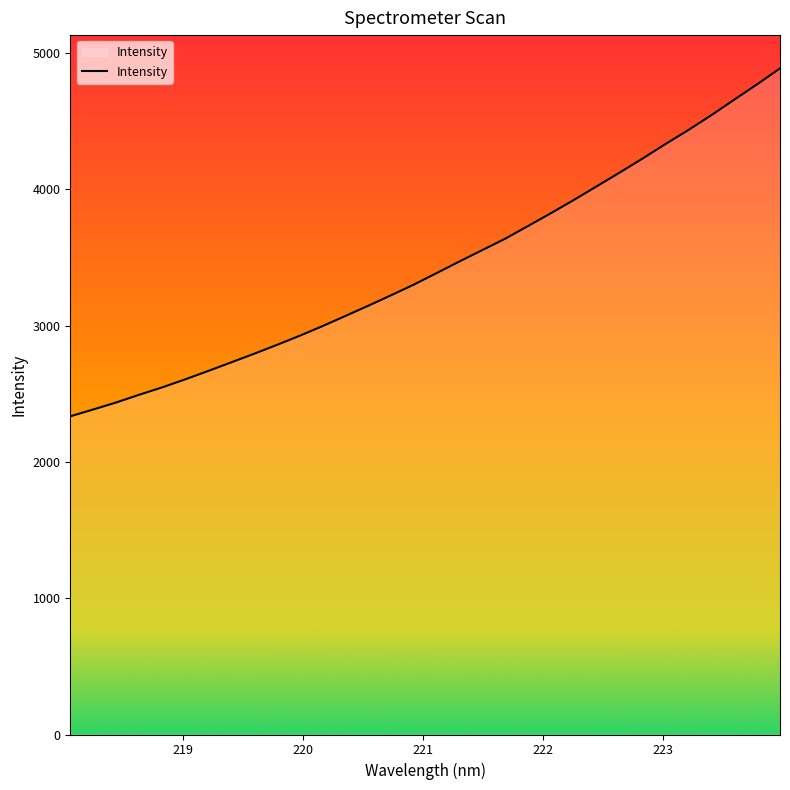

What is the maximum value shown in the chart?

4888.5